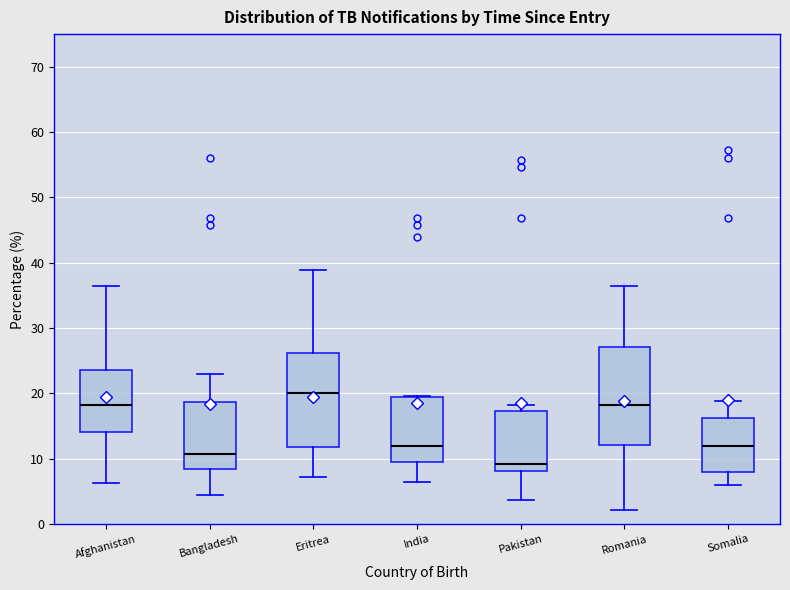

Where is the upper edge of the box for Somalia on the y-axis? The values are not printed on the chart, so give them approximately, as read against the axis.

16